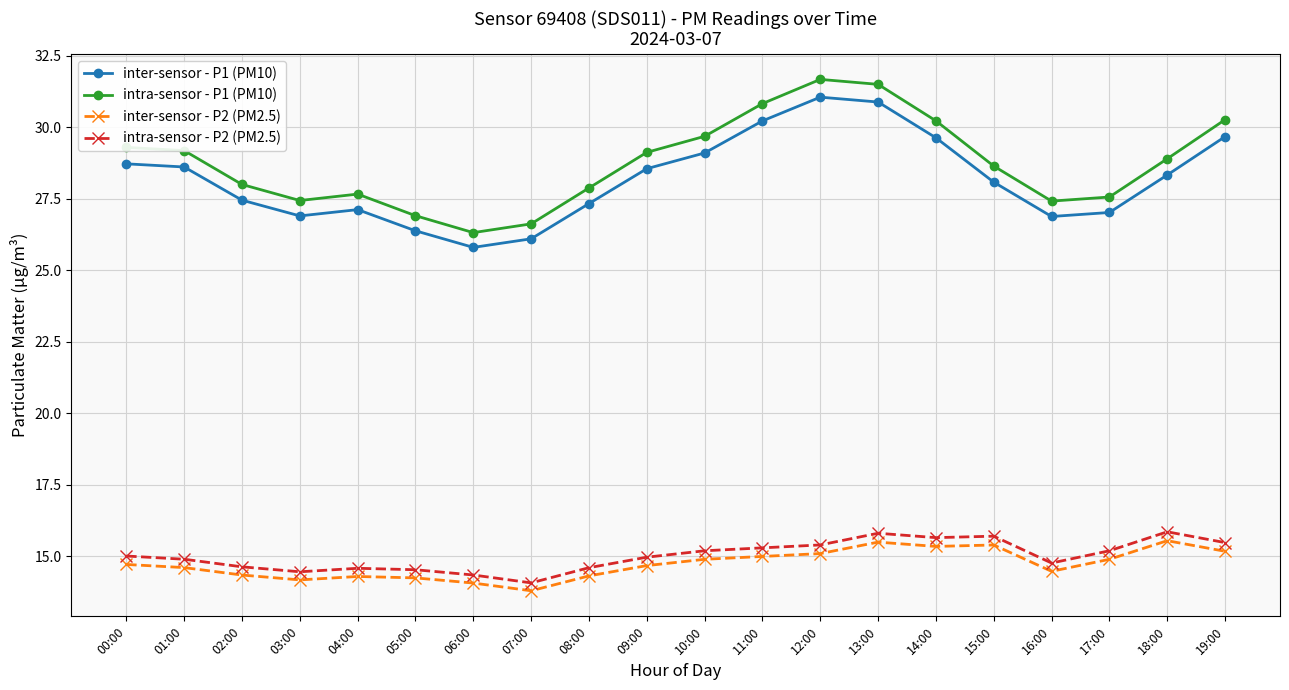

How many interior local valleys does the inter-sensor - P1 (PM10) series have?

3